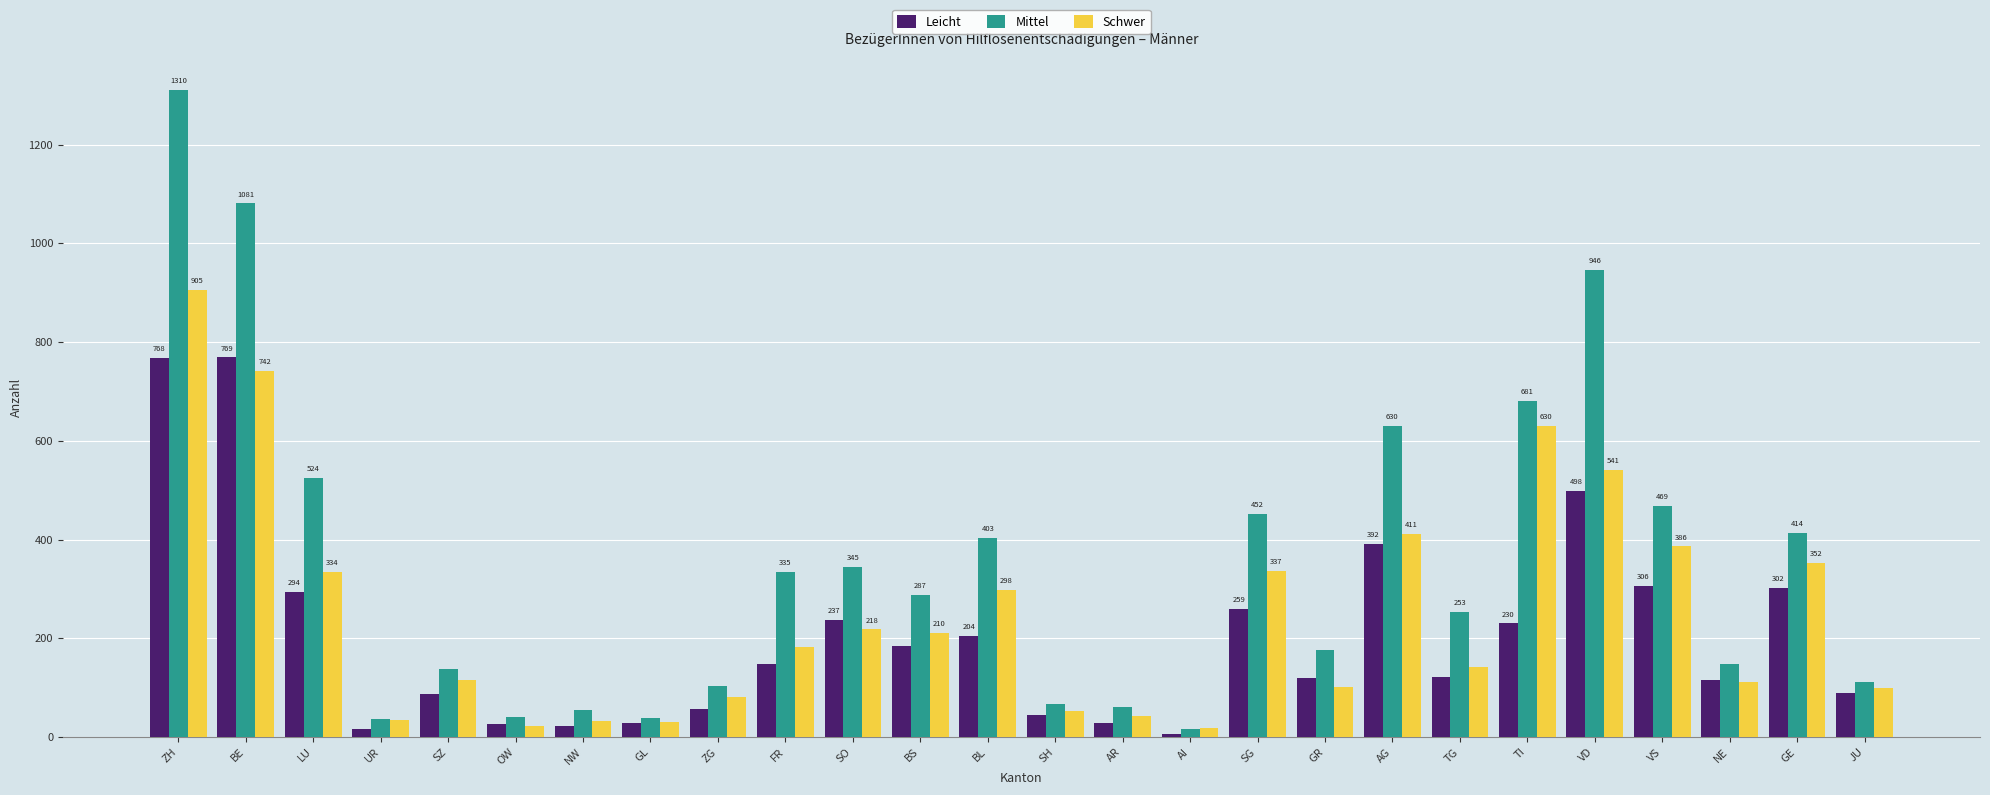

Is the value of Leicht at UR greater than the value of Mittel at SO?

No